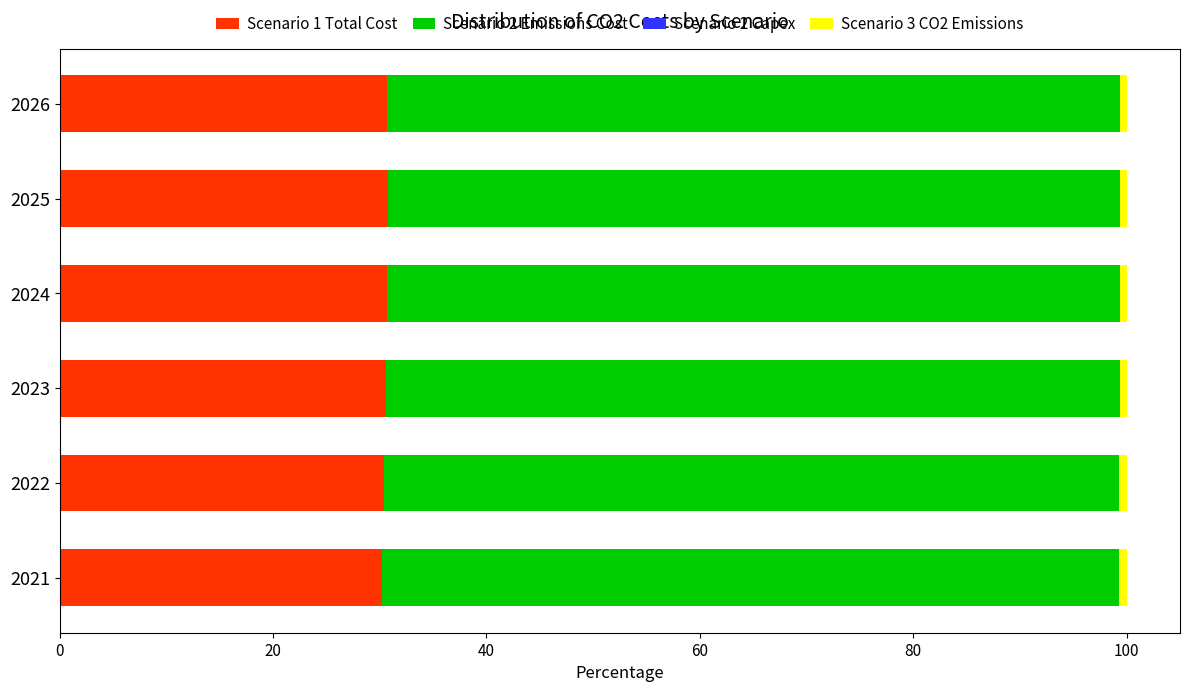

The Scenario 1 Total Cost series shows 7.4 at 2022. True or false?

False